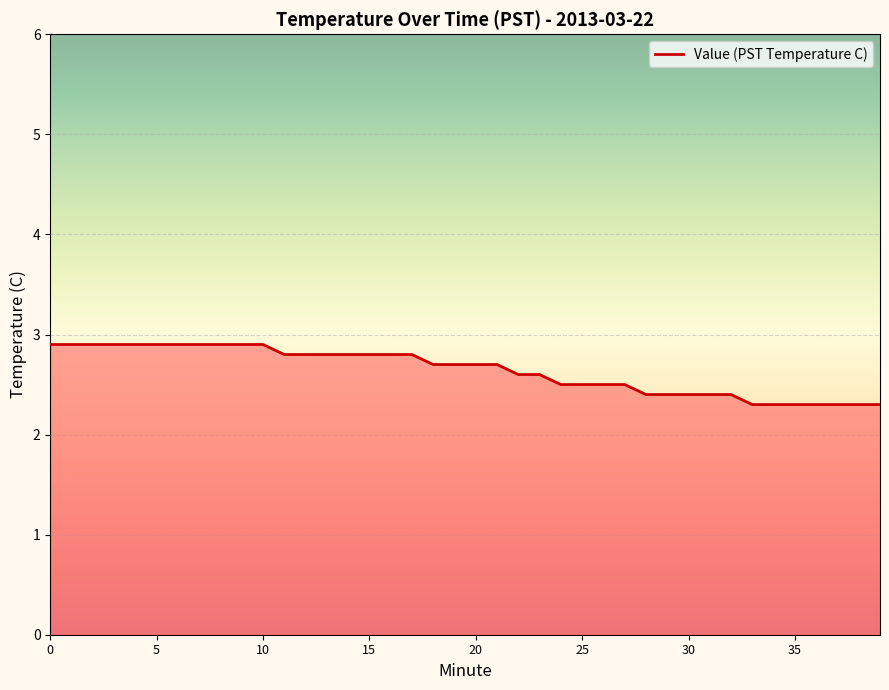

What is the difference between the maximum and minimum values?

0.6